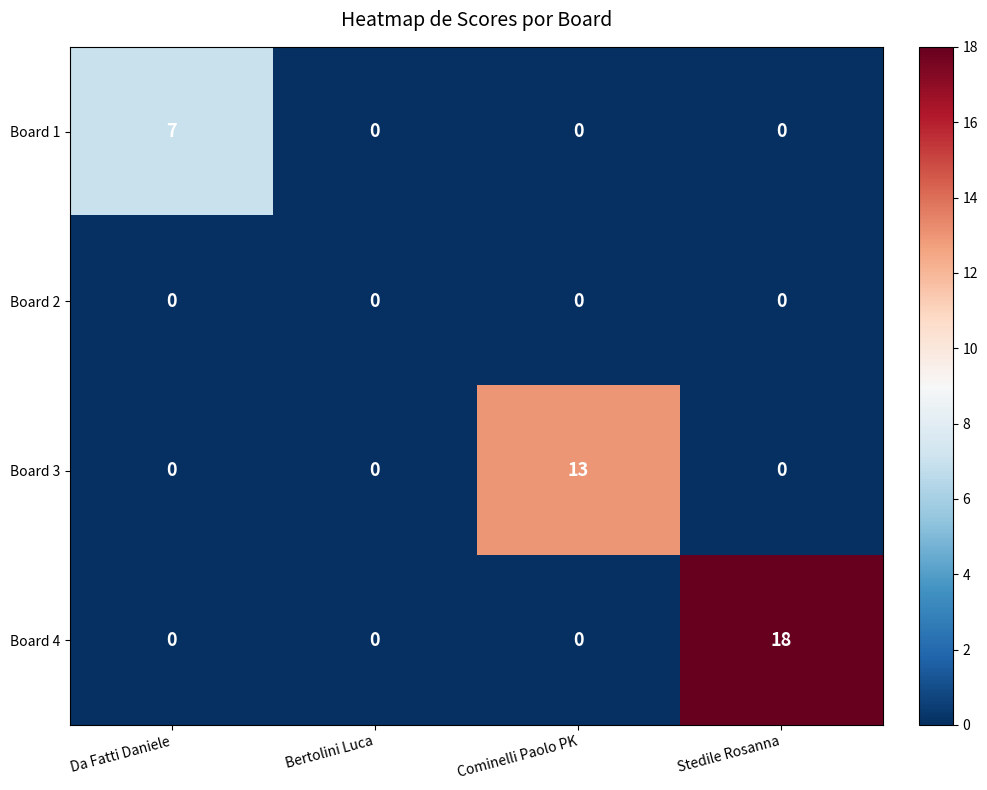

Reading left to right, what are all the values shown in this chart?

Board 1: 7	0	0	0
Board 2: 0	0	0	0
Board 3: 0	0	13	0
Board 4: 0	0	0	18